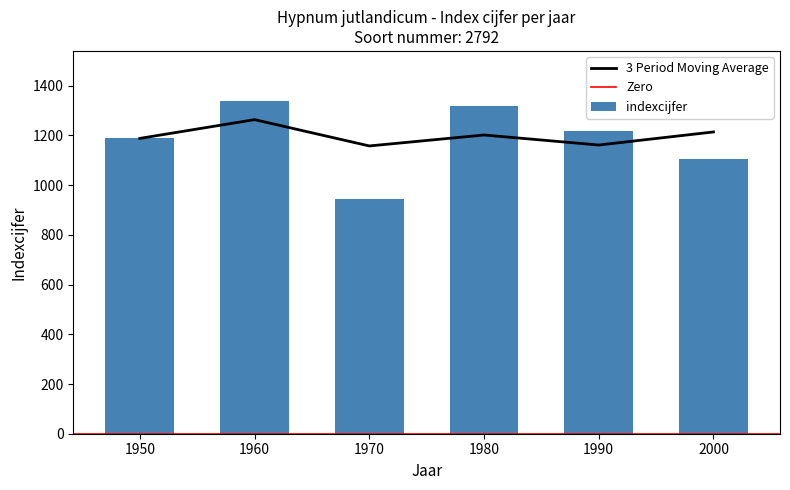

What is the value of the 3rd bar from the left?

946